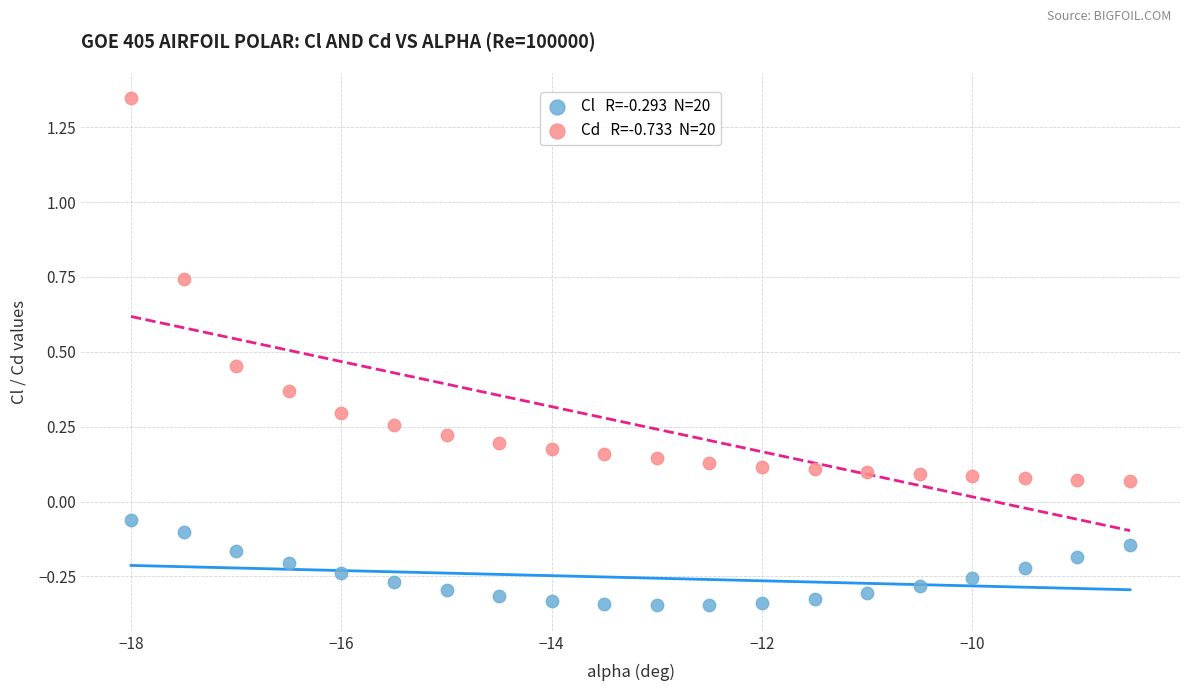

Across all data points, what is the range of Y values (max minus min)?

1.7